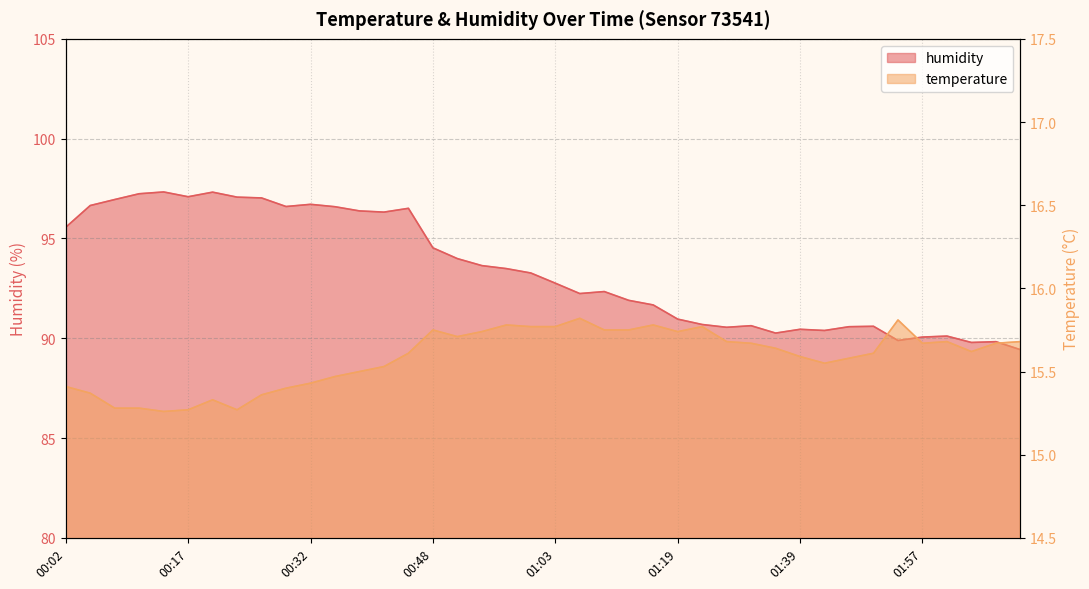

Reading right to left, transcribe all the data shown in this chart.

temperature: 02:09=15.7	02:06=15.7	02:03=15.6	02:00=15.7	01:57=15.7	01:54=15.8	01:51=15.6	01:45=15.6	01:42=15.6	01:39=15.6	01:36=15.6	01:33=15.7	01:30=15.7	01:23=15.8	01:19=15.7	01:16=15.8	01:13=15.8	01:10=15.8	01:06=15.8	01:03=15.8	01:00=15.8	00:57=15.8	00:54=15.7	00:51=15.7	00:48=15.8	00:45=15.6	00:42=15.5	00:39=15.5	00:35=15.5	00:32=15.4	00:29=15.4	00:26=15.4	00:23=15.3	00:20=15.3	00:17=15.3	00:14=15.3	00:11=15.3	00:08=15.3	00:05=15.4	00:02=15.4
humidity: 02:09=89.4	02:06=89.8	02:03=89.8	02:00=90.1	01:57=90.1	01:54=89.9	01:51=90.6	01:45=90.6	01:42=90.4	01:39=90.5	01:36=90.3	01:33=90.6	01:30=90.5	01:23=90.7	01:19=91.0	01:16=91.7	01:13=91.9	01:10=92.3	01:06=92.2	01:03=92.8	01:00=93.3	00:57=93.5	00:54=93.6	00:51=94.0	00:48=94.5	00:45=96.5	00:42=96.3	00:39=96.4	00:35=96.6	00:32=96.7	00:29=96.6	00:26=97.0	00:23=97.1	00:20=97.3	00:17=97.1	00:14=97.3	00:11=97.2	00:08=97.0	00:05=96.7	00:02=95.6